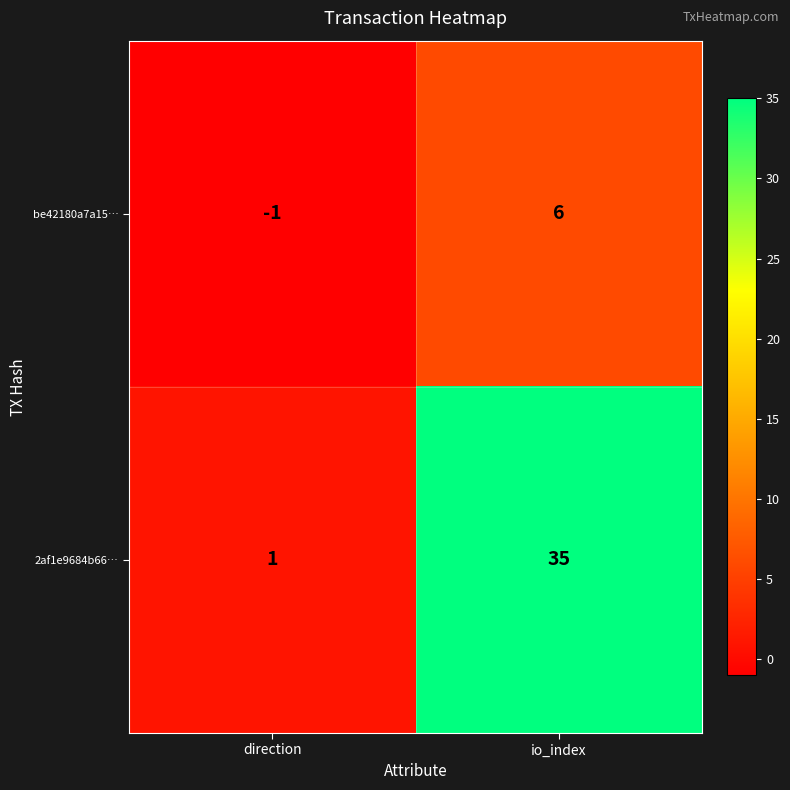

What is the maximum value shown in the chart?

35